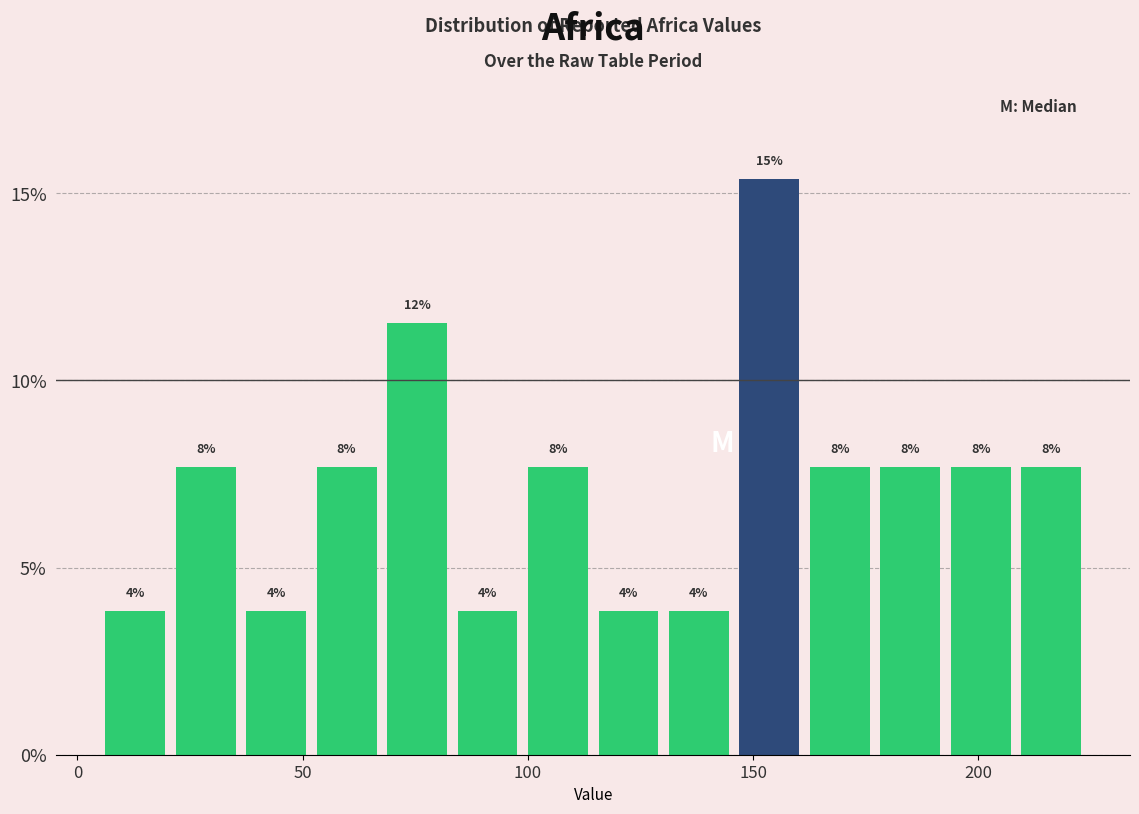

Read against the x-axis, roughly where is the centre of the tallest bar?

155